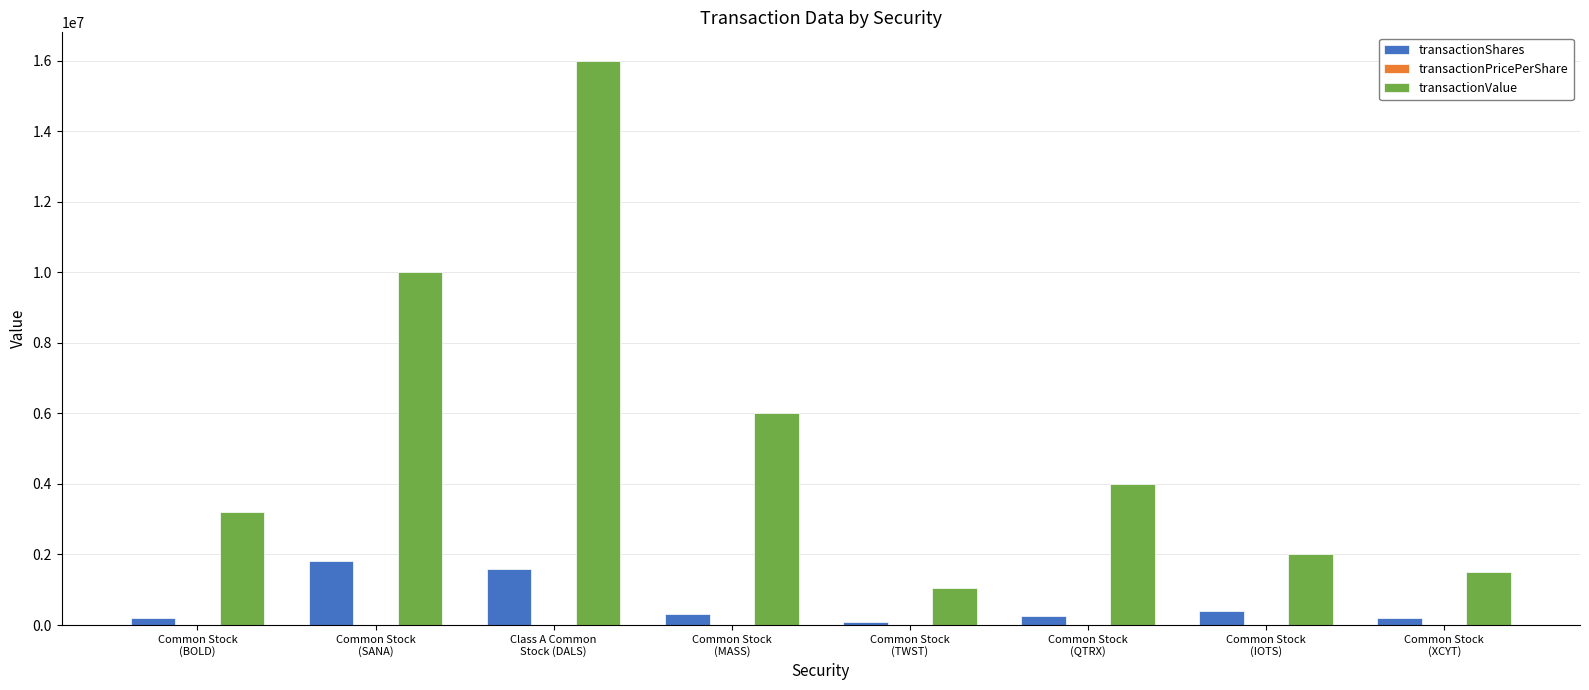

Count the number of categories in the chart.

8